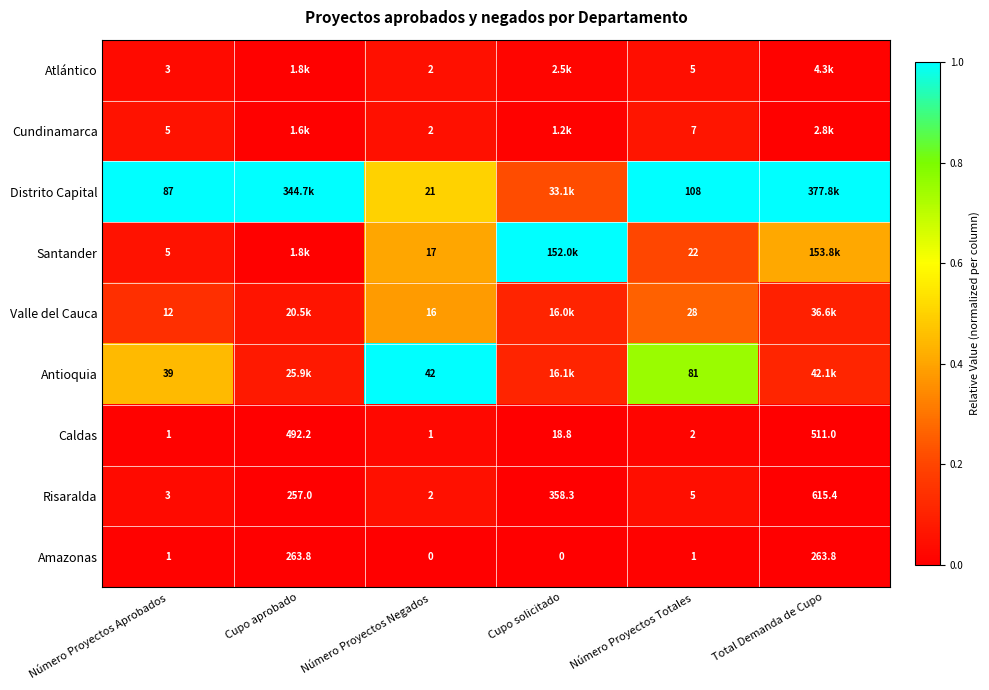

Is the value of Antioquia at Número Proyectos Negados greater than the value of Cundinamarca at Número Proyectos Negados?

Yes